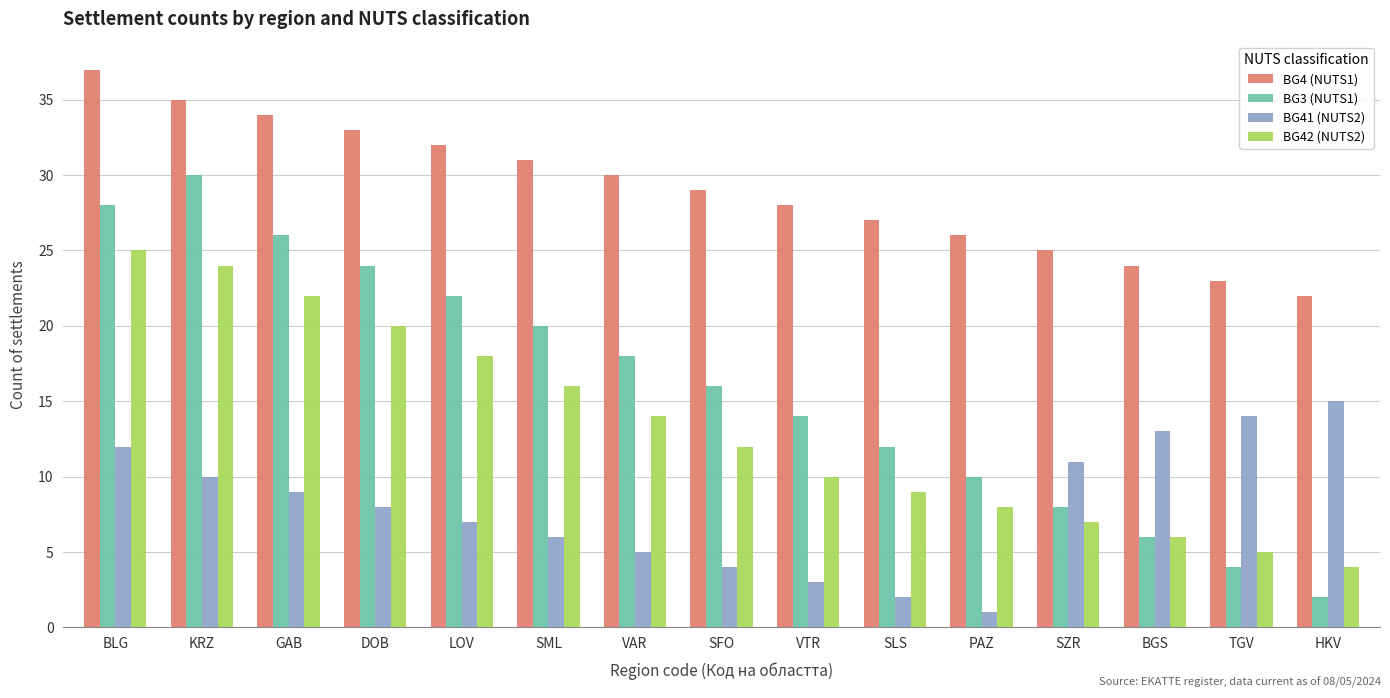

Is it true that BG41 (NUTS2) equals 15 at HKV?

True